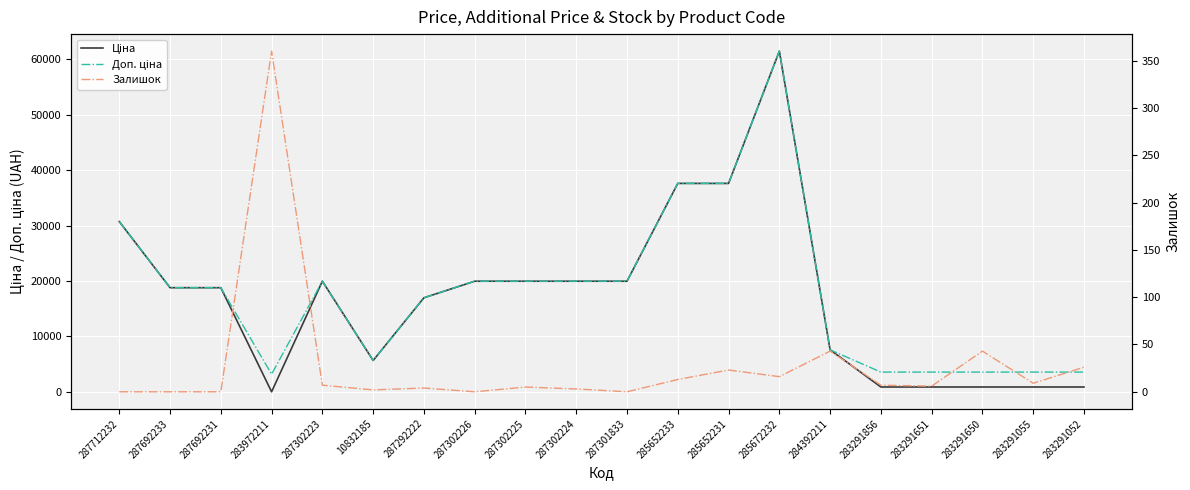

Which series has the largest total across all categories?

Доп. ціна